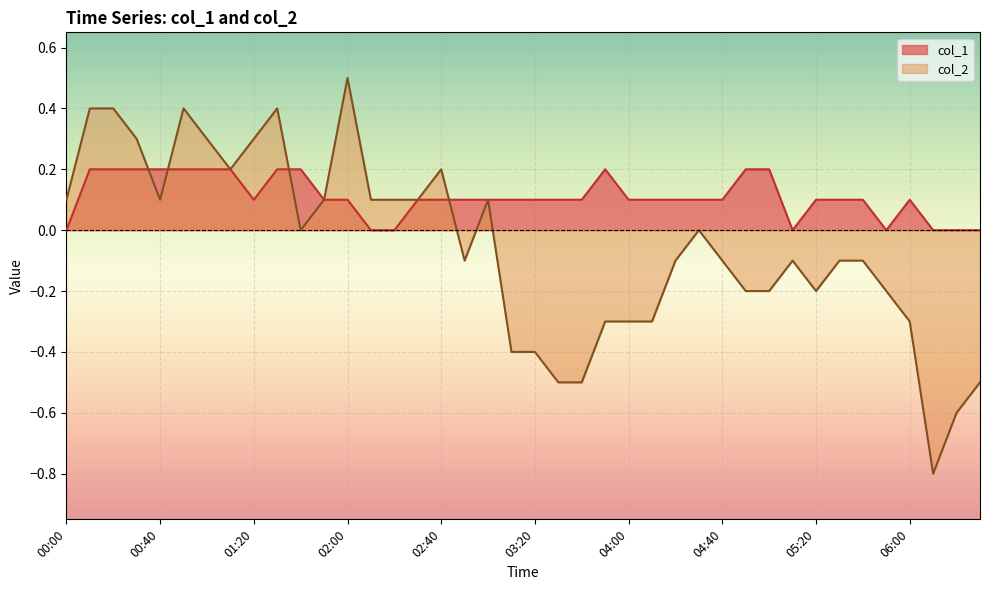

List the labels in order of col_2 value, largest first.

02:00, 00:10, 00:20, 00:50, 01:30, 00:30, 01:00, 01:20, 01:10, 02:40, 00:00, 00:40, 01:50, 02:10, 02:20, 02:30, 03:00, 01:40, 04:30, 02:50, 04:20, 04:40, 05:10, 05:30, 05:40, 04:50, 05:00, 05:20, 05:50, 03:50, 04:00, 04:10, 06:00, 03:10, 03:20, 03:30, 03:40, 06:30, 06:20, 06:10